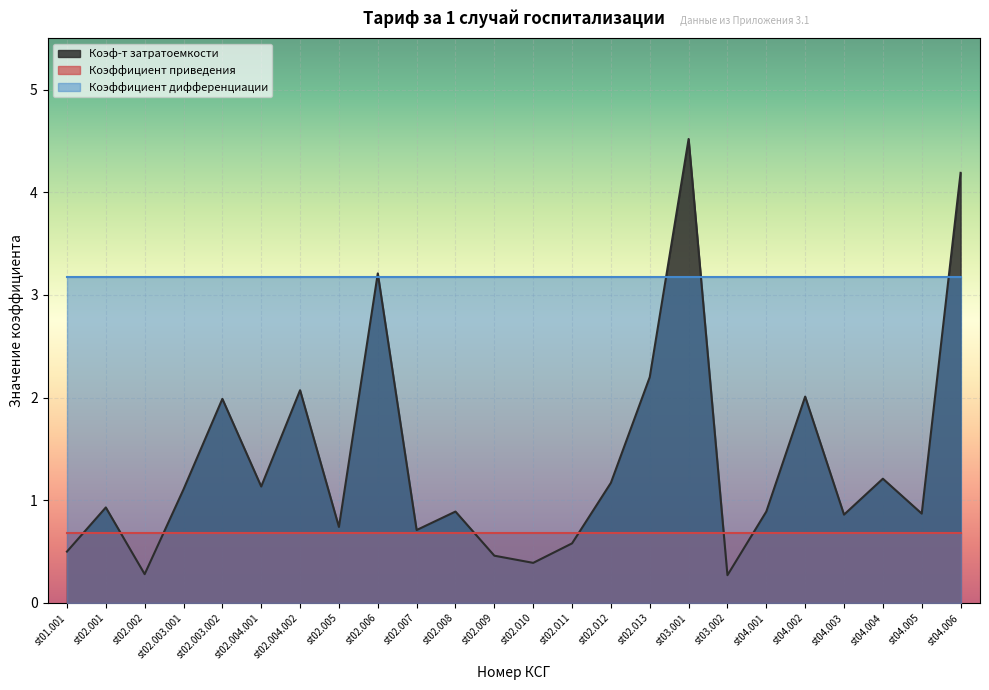

Which series has the largest total across all categories?

Коэффициент дифференциации